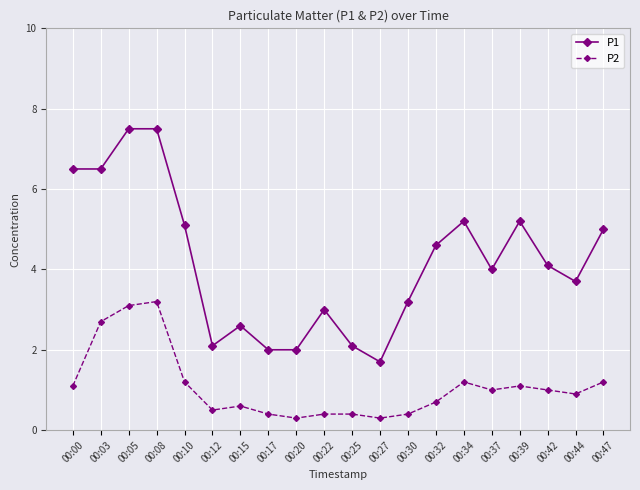

True or false: P2 and P1 intersect in this chart.

False